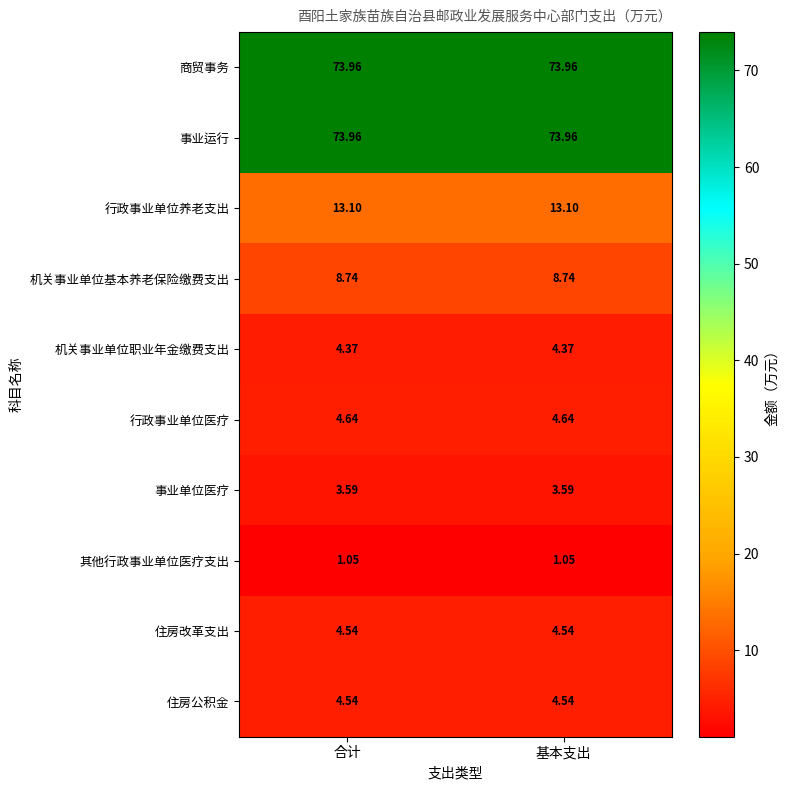

Is the value of 其他行政事业单位医疗支出 at 合计 greater than the value of 机关事业单位职业年金缴费支出 at 基本支出?

No